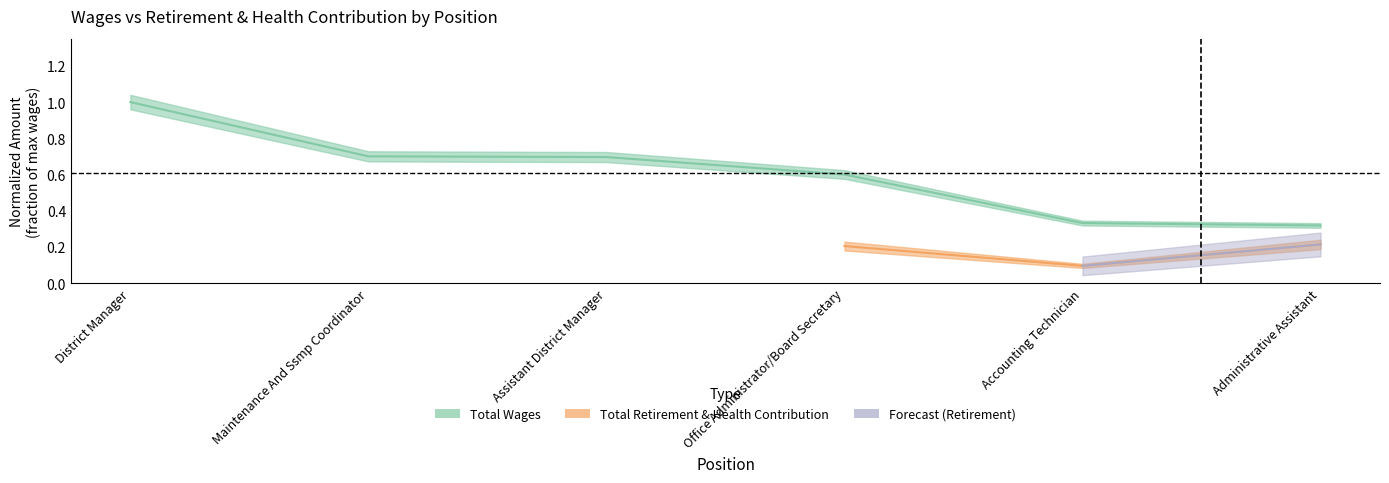

Rank the categories by value from highest to lowest.

District Manager, Maintenance And Ssmp Coordinator, Assistant District Manager, Office Administrator/Board Secretary, Accounting Technician, Administrative Assistant